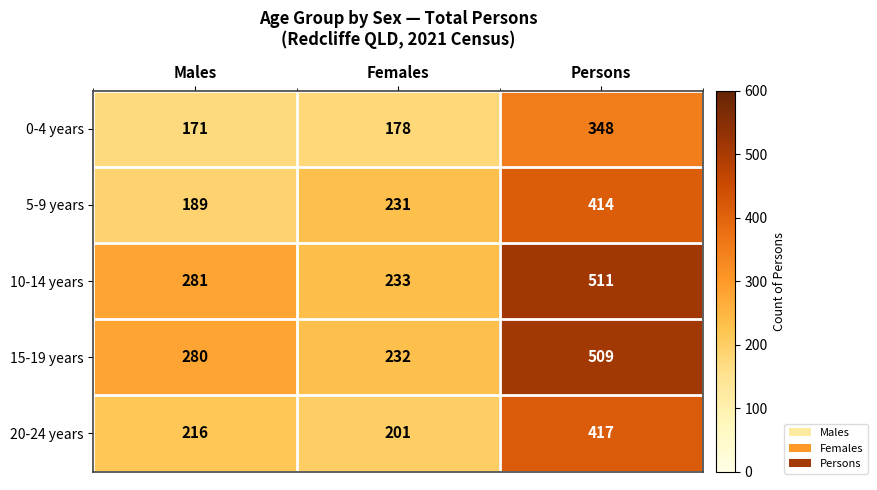

Is the value of 15-19 years at Females greater than the value of 20-24 years at Females?

Yes